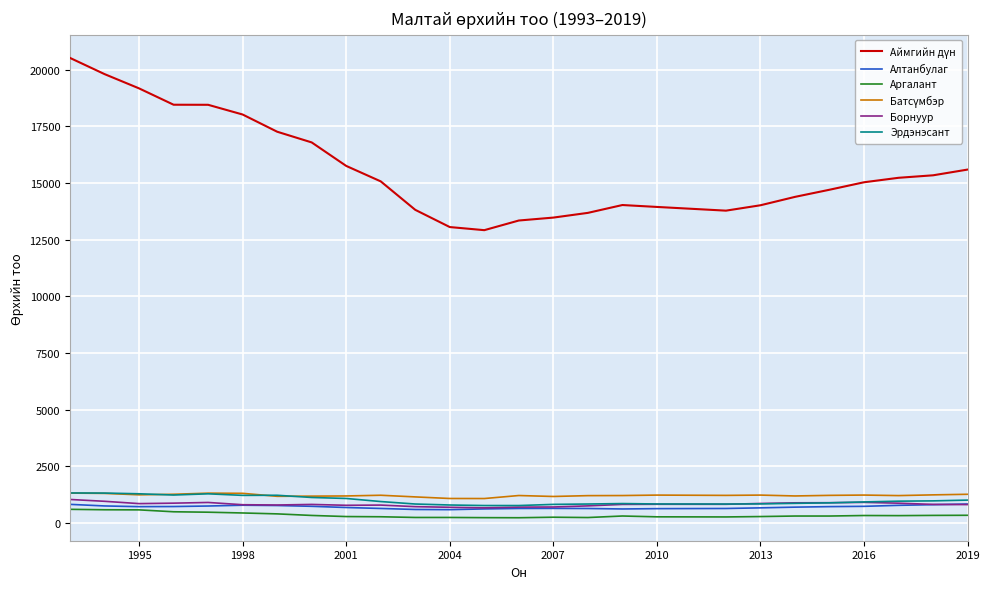

What is the greatest value displayed?

20520